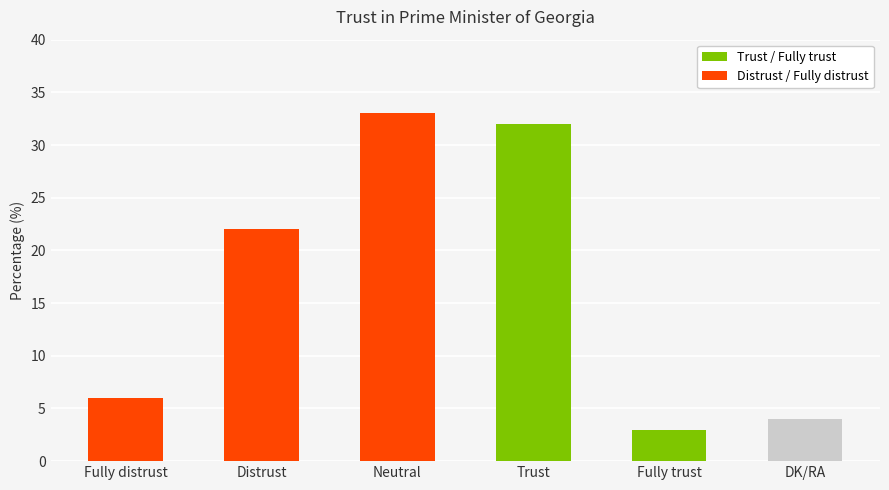

At which category does the chart reach its minimum across all series?

Fully trust